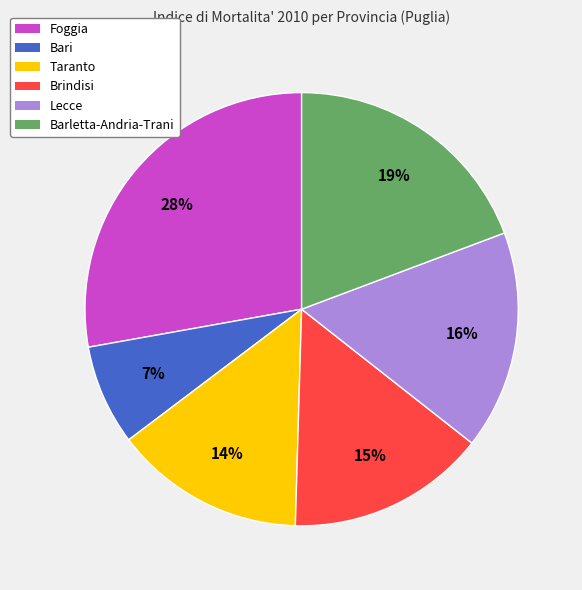

Which category has the biggest portion of the pie?

Foggia